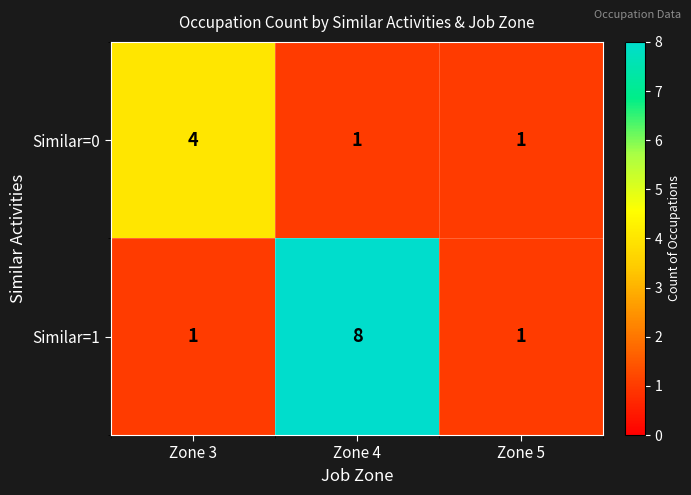

Reading right to left, list all the values displayed in this chart.

Similar=0: Zone 5=1	Zone 4=1	Zone 3=4
Similar=1: Zone 5=1	Zone 4=8	Zone 3=1